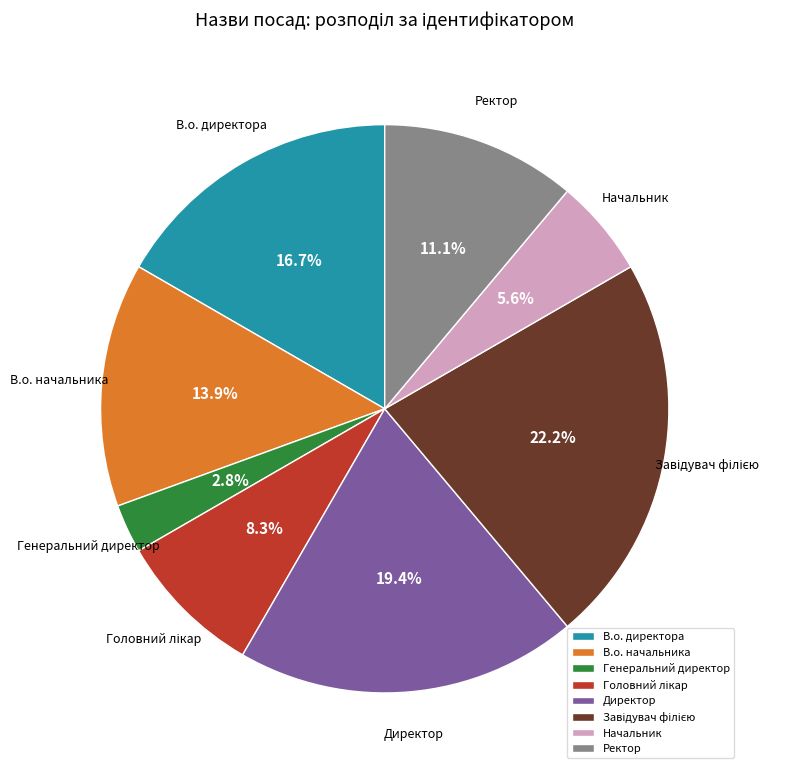

Do В.о. директора and Генеральний директор together represent more than half of the pie?

No